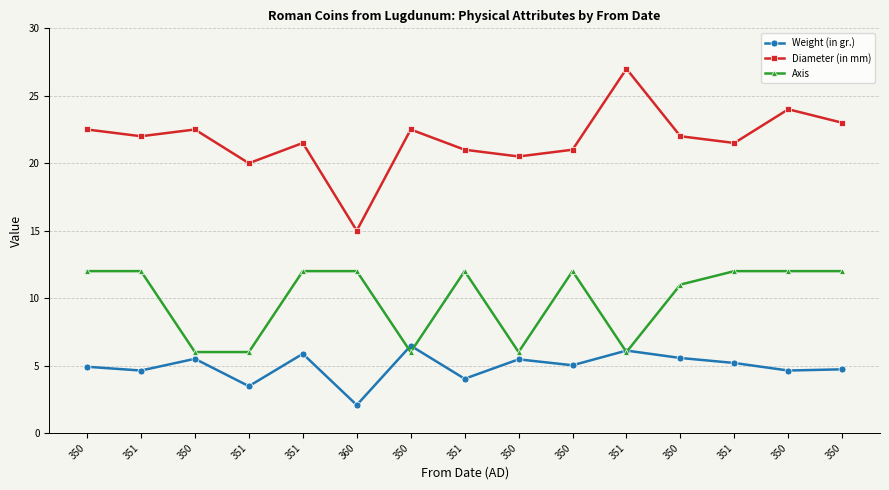

What is the difference between the Weight (in gr.) values at 350 and 351?

0.9